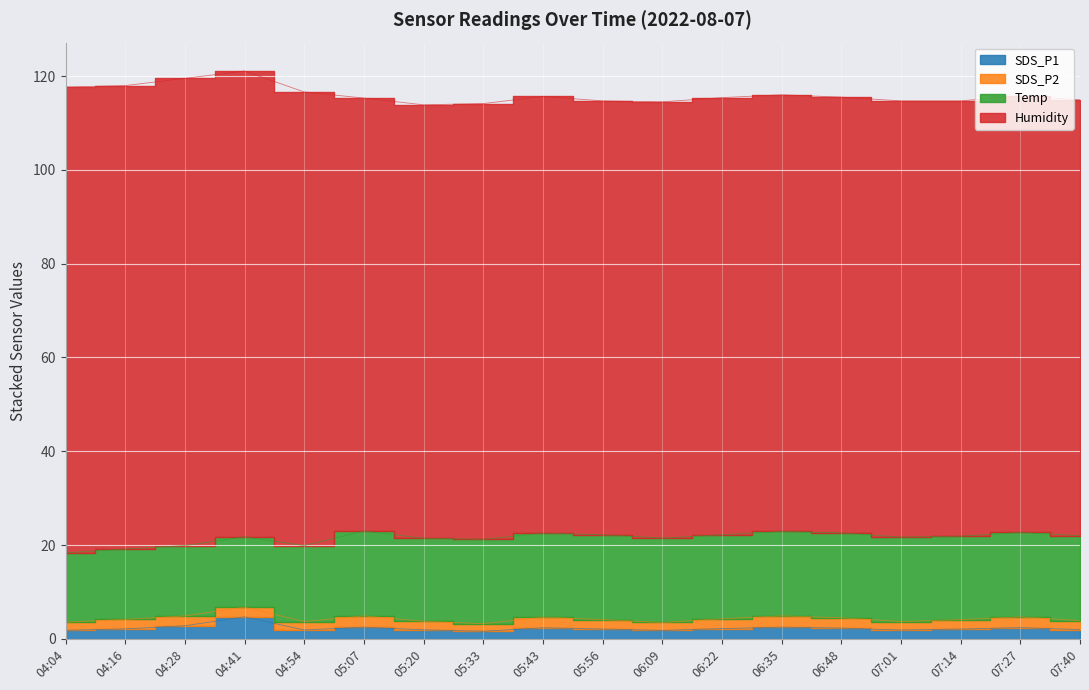

How many values in the SDS_P1 series exceed 2?

11